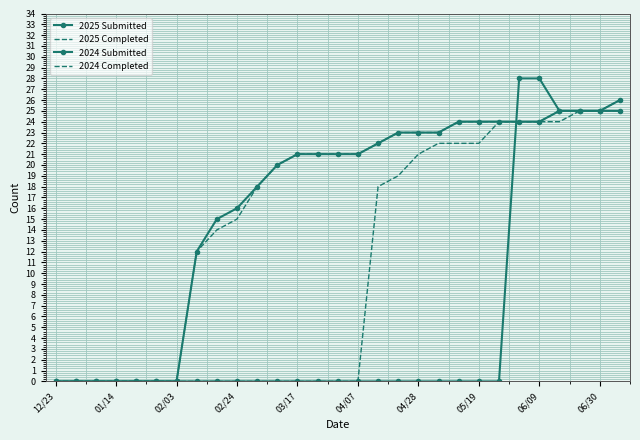

True or false: 2025 Completed has more than 2 interior local peaks.

False